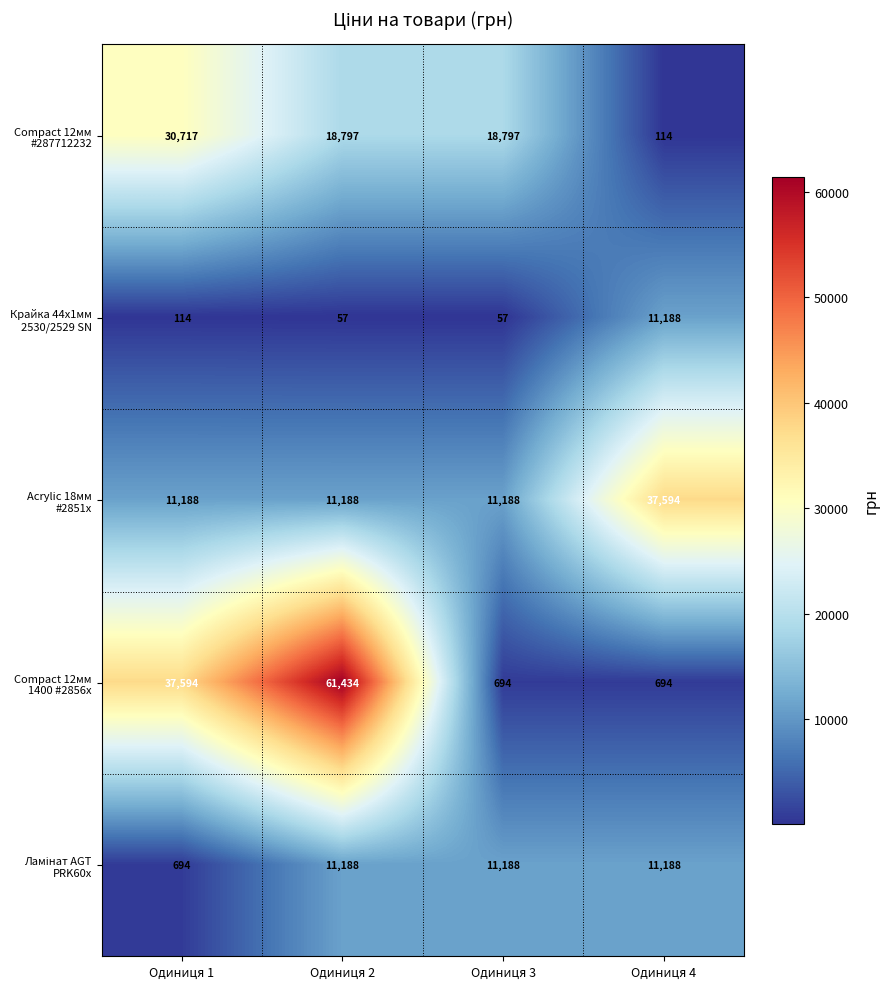

What is the spread (max minus min) of values at Одиниця 4?

37480